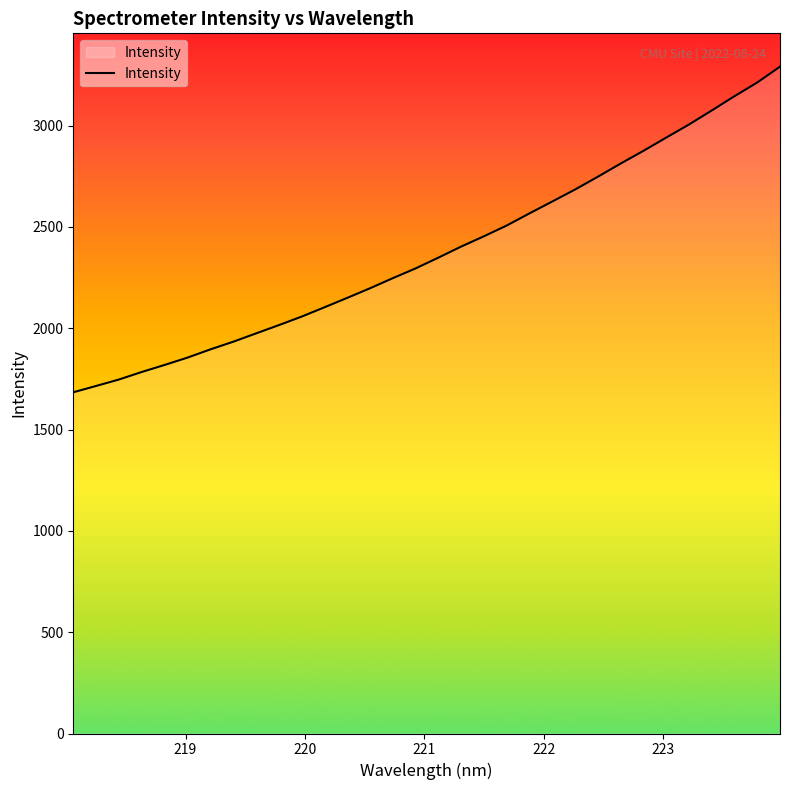

True or false: there are more than 2 points higher than both neighbors.

False